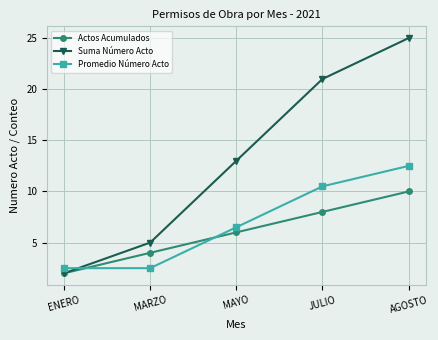

What is the value of the Actos Acumulados point at the 4th from the left?

8.0